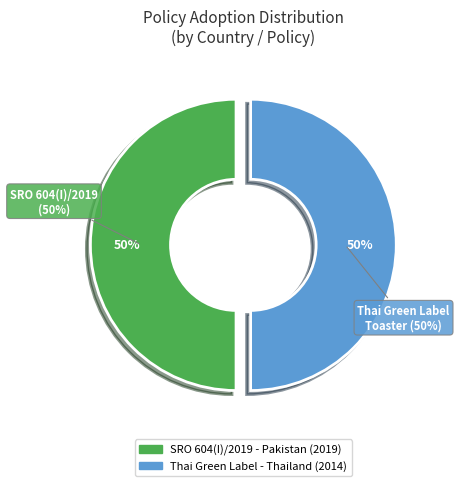

Rank the categories by value from lowest to highest.

Thai Green Label Scheme - Toaster TGL-9, SRO 604(I)/2019 Import Policy on Solar